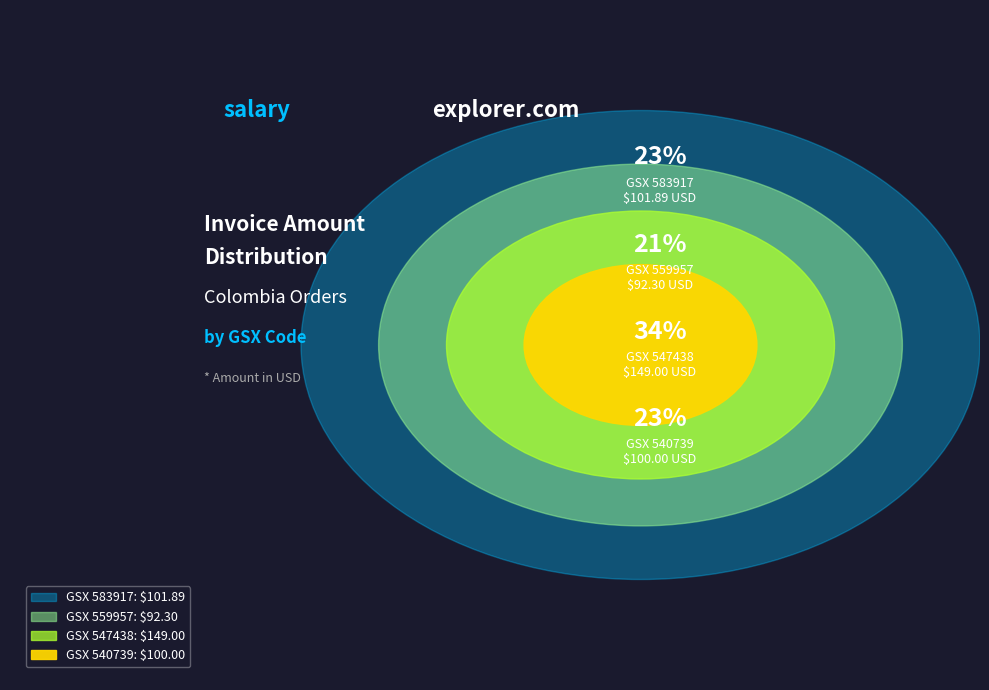

Rank the categories by value from lowest to highest.

559957, 540739, 583917, 547438